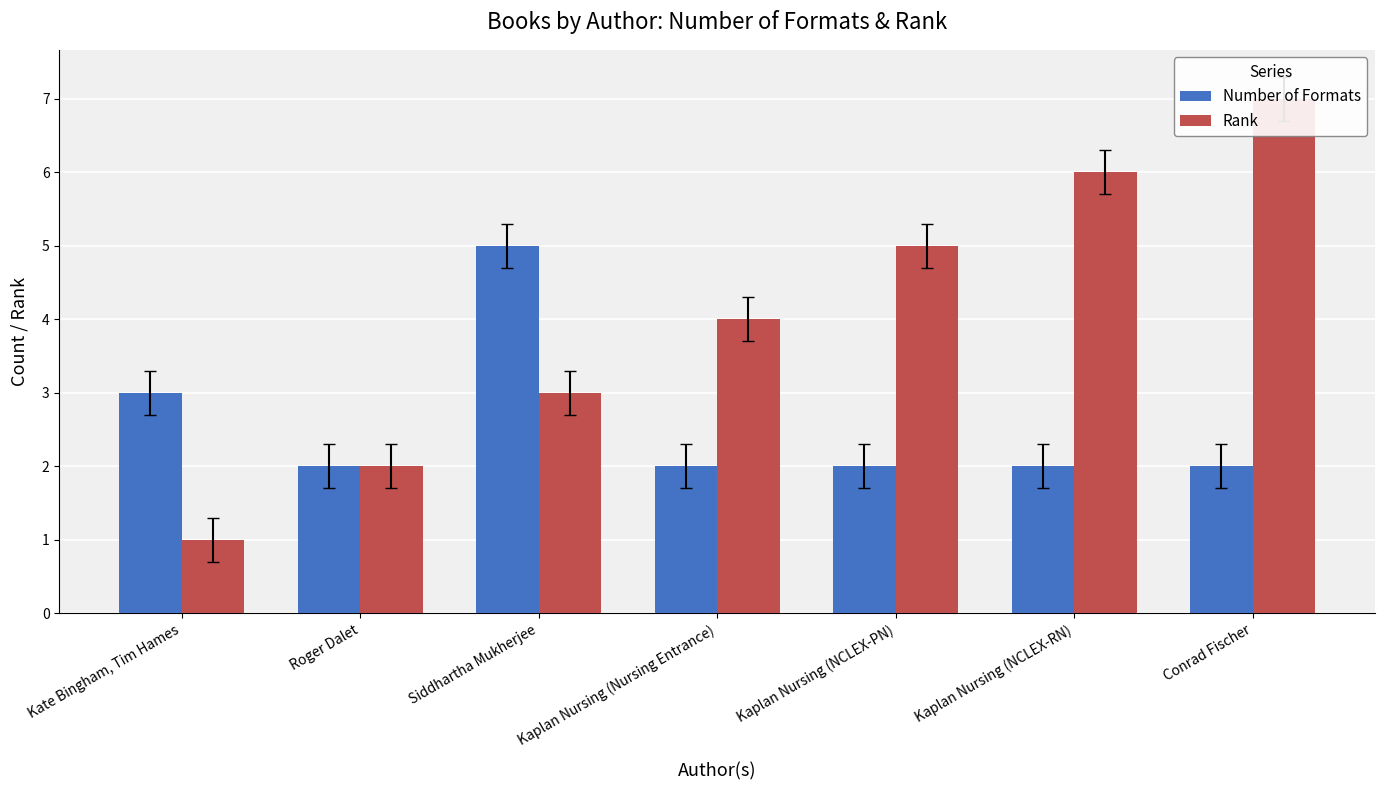

What is the total value across all series at Kaplan Nursing (Nursing Entrance)?

6